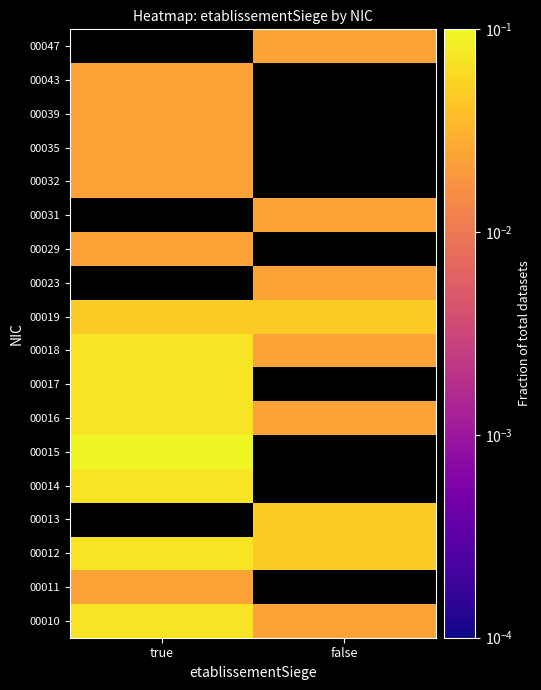

At which label does 00035 reach its minimum?

true